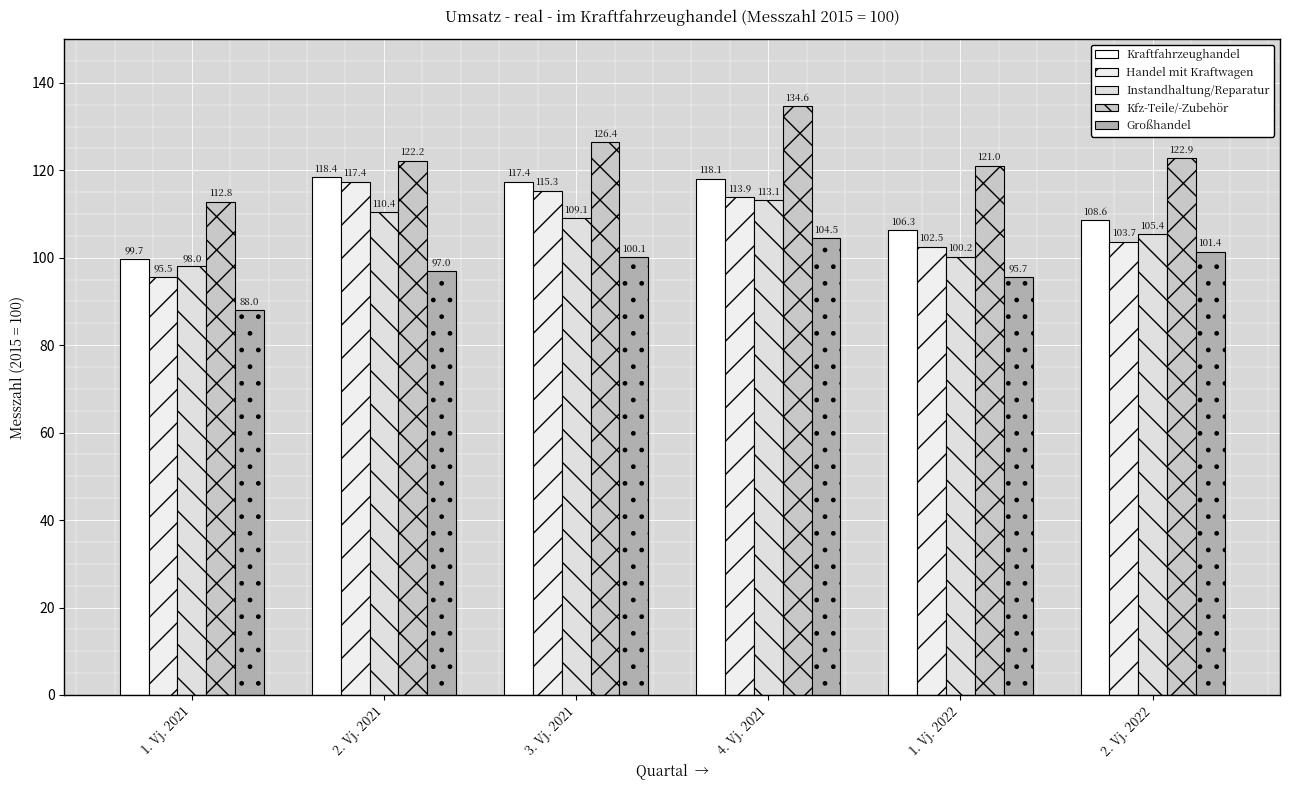

How many bars are there in each group?

5